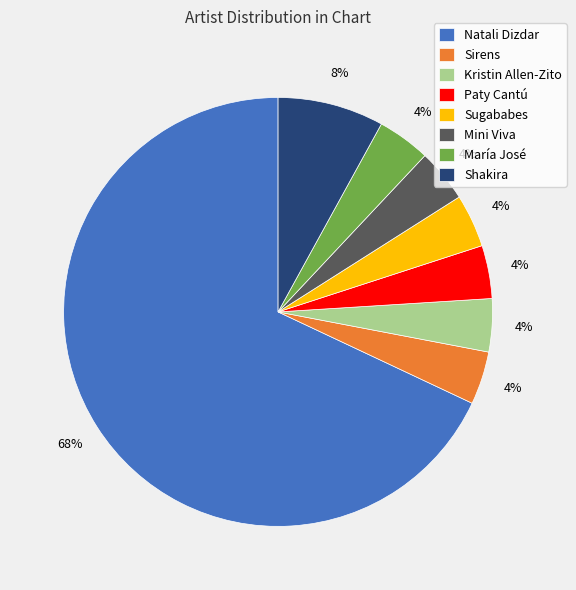

To the nearest percent, what percentage of the pie is María José?

4%